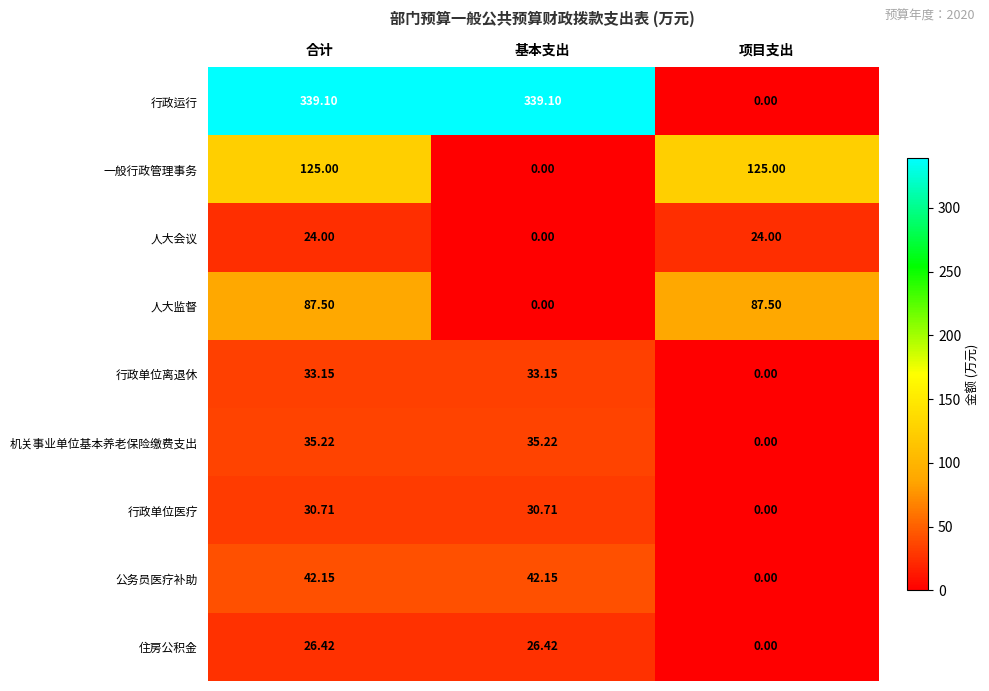

Where is 住房公积金 nearest to the value 13?

项目支出